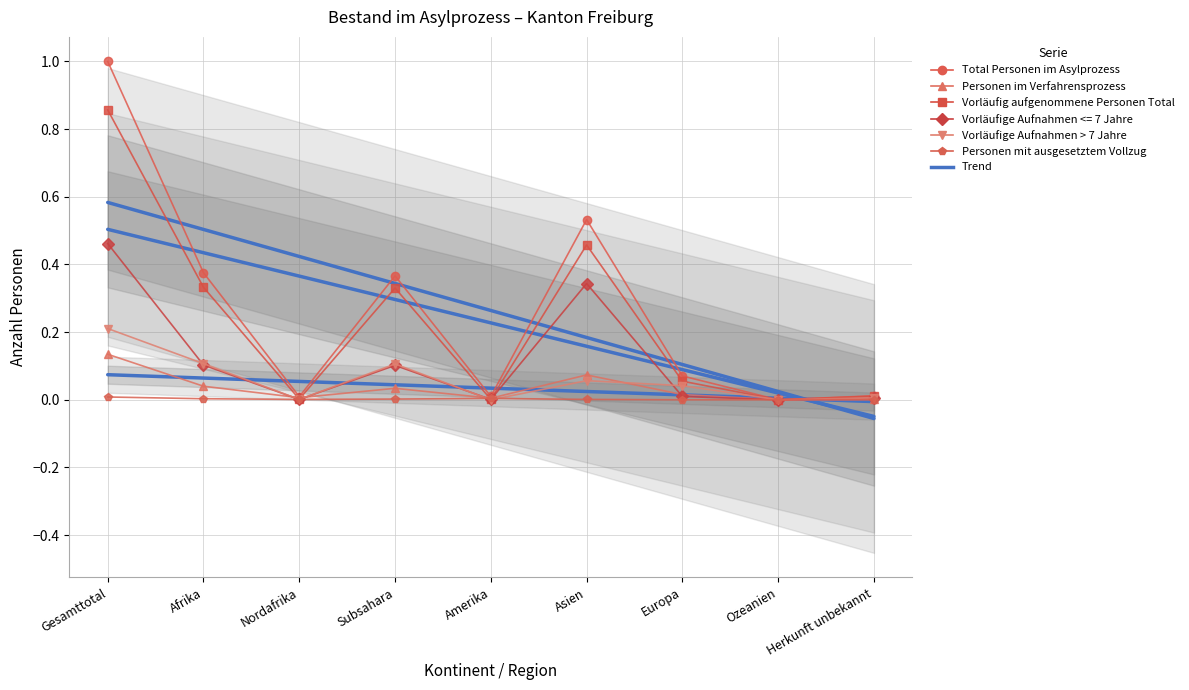

At which category does the chart reach its minimum across all series?

Ozeanien